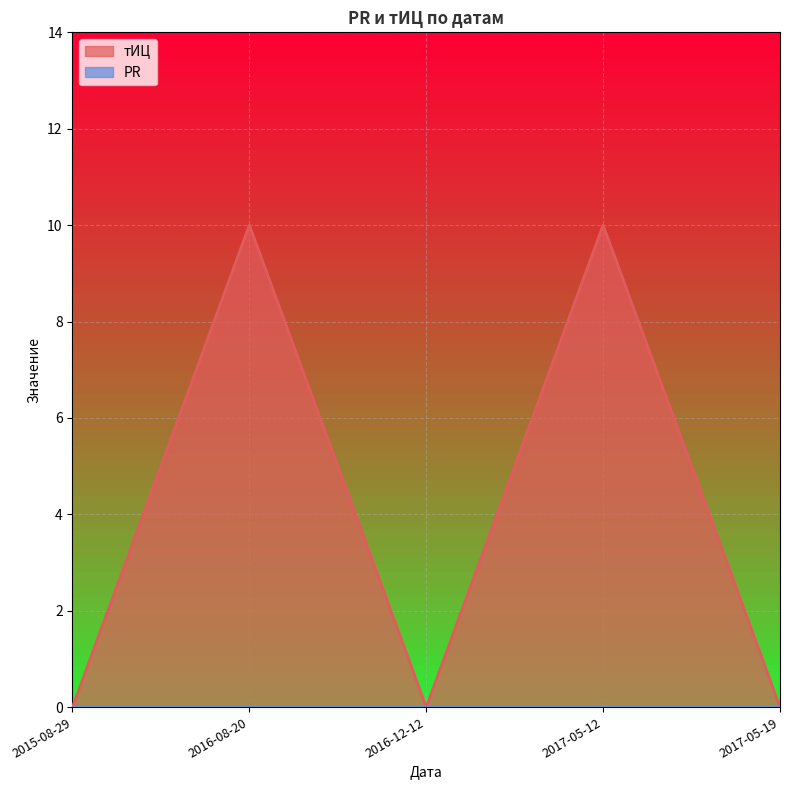

Count the number of values greater than 0.

2